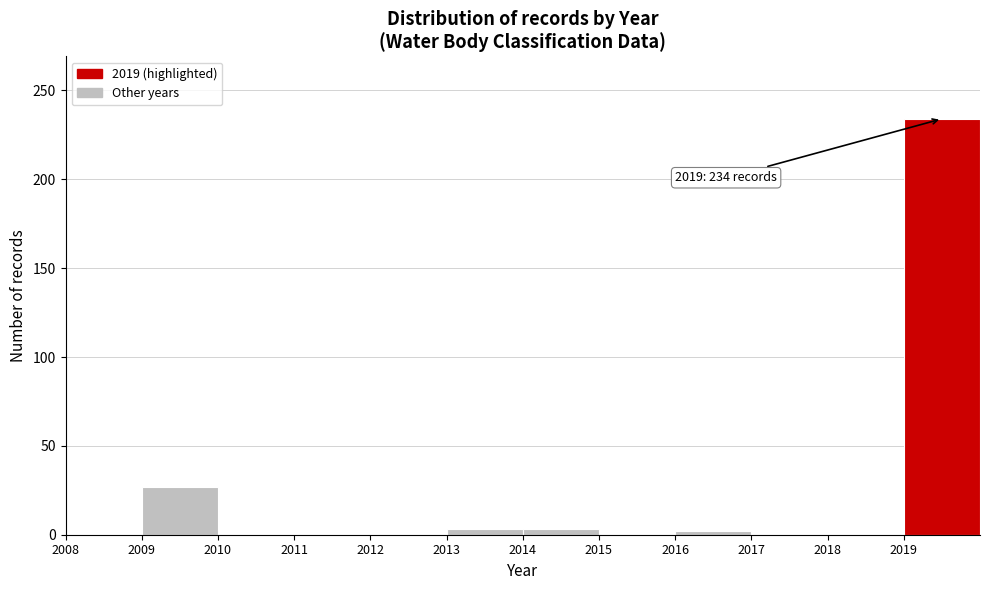

Which range on the x-axis has the tallest bar?

2019 to 2020